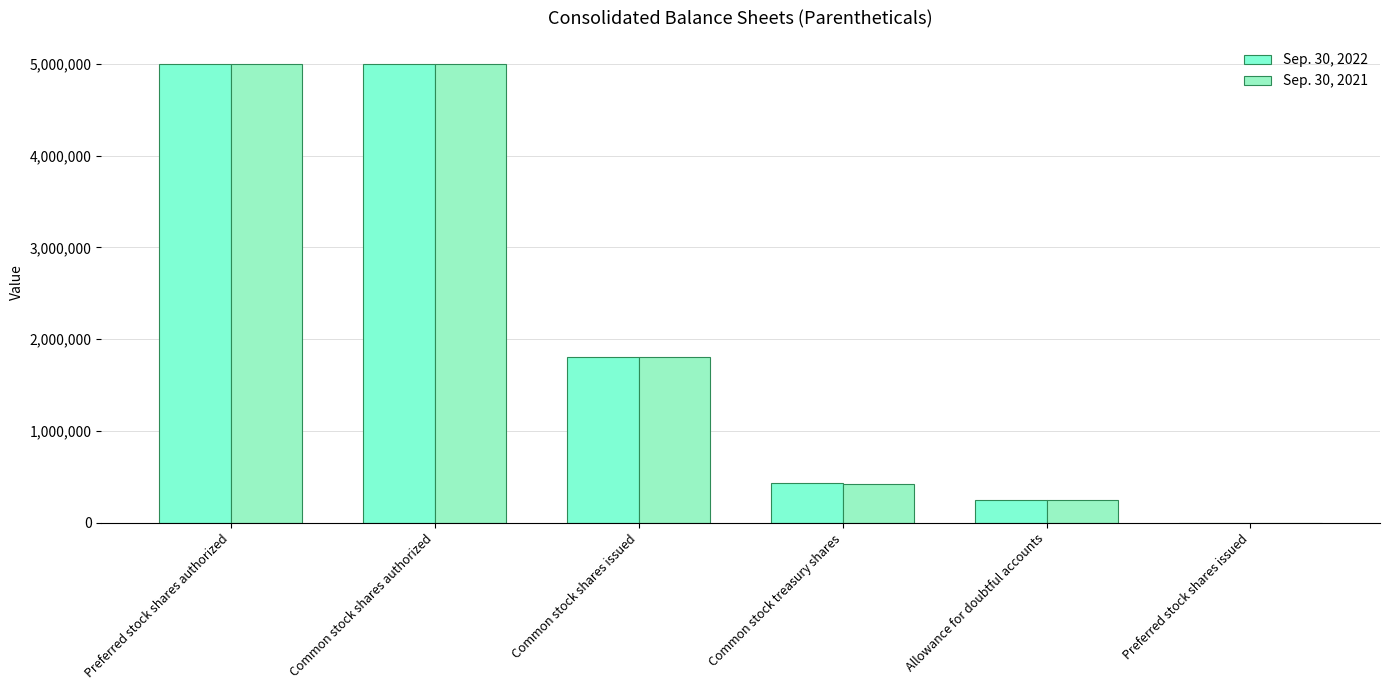

List the labels in order of Sep. 30, 2022 value, largest first.

Preferred stock shares authorized, Common stock shares authorized, Common stock shares issued, Common stock treasury shares, Allowance for doubtful accounts, Preferred stock shares issued